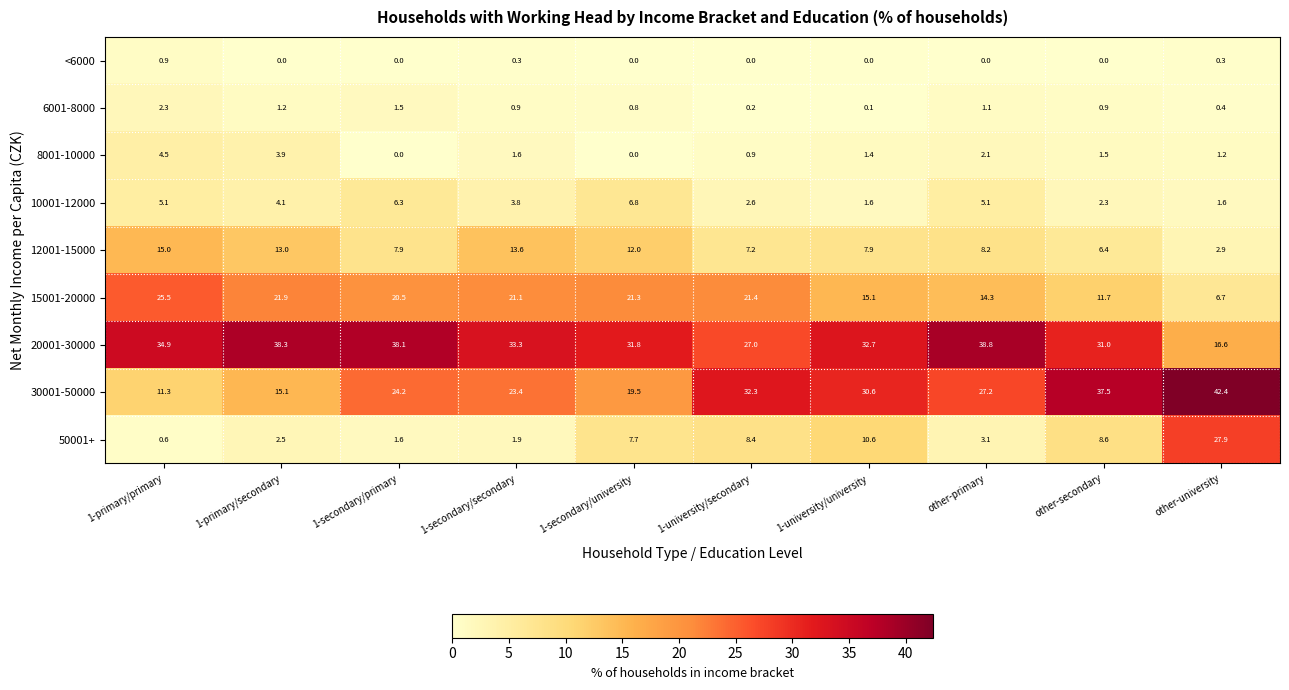

Which series has the largest total across all categories?

20001-30000